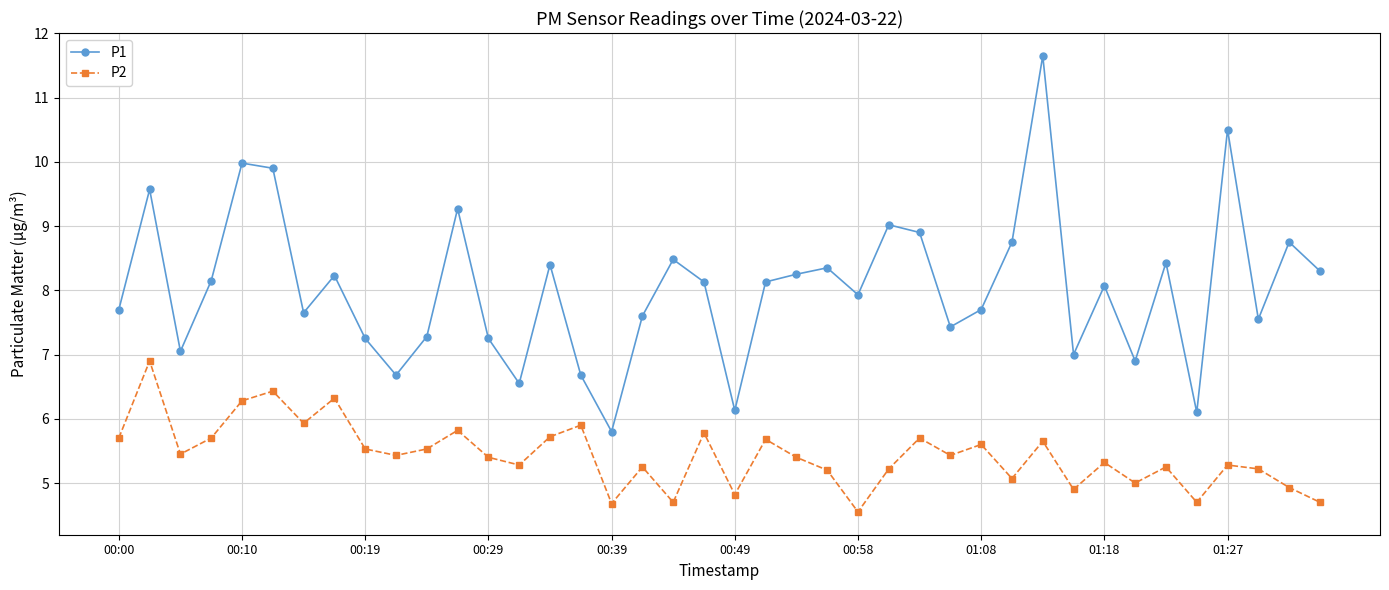

Which series has the widest spread of values?

P1